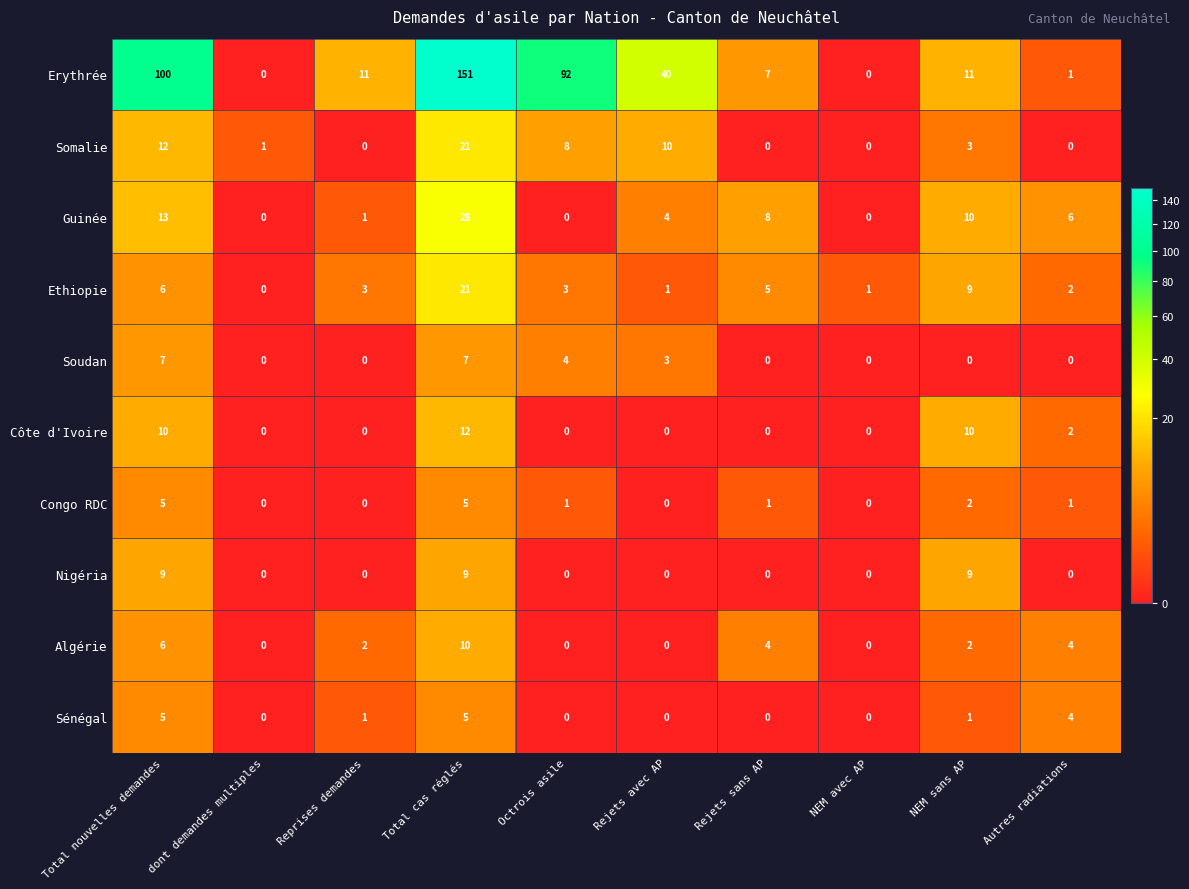

Where does the Guinée series first go above 6?

Total nouvelles demandes